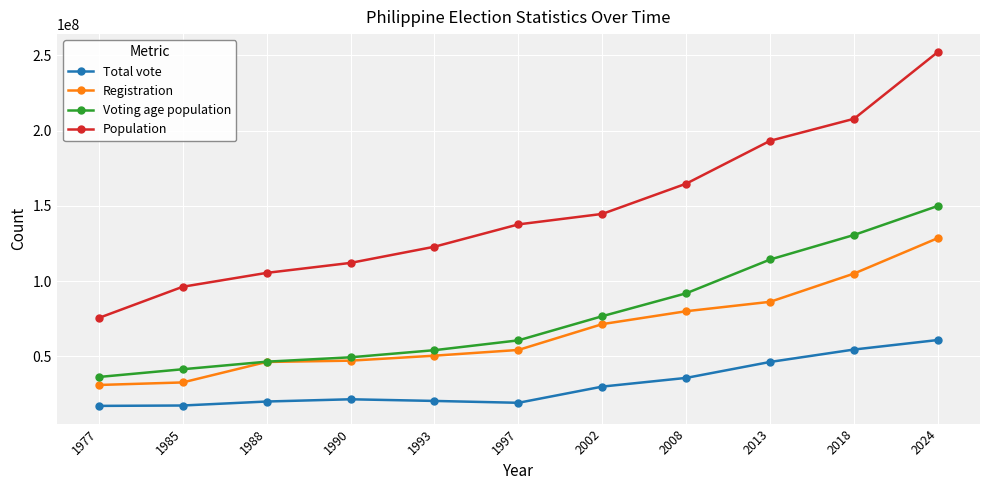

Rank the series by their maximum value, from highest to lowest.

Population, Voting age population, Registration, Total vote